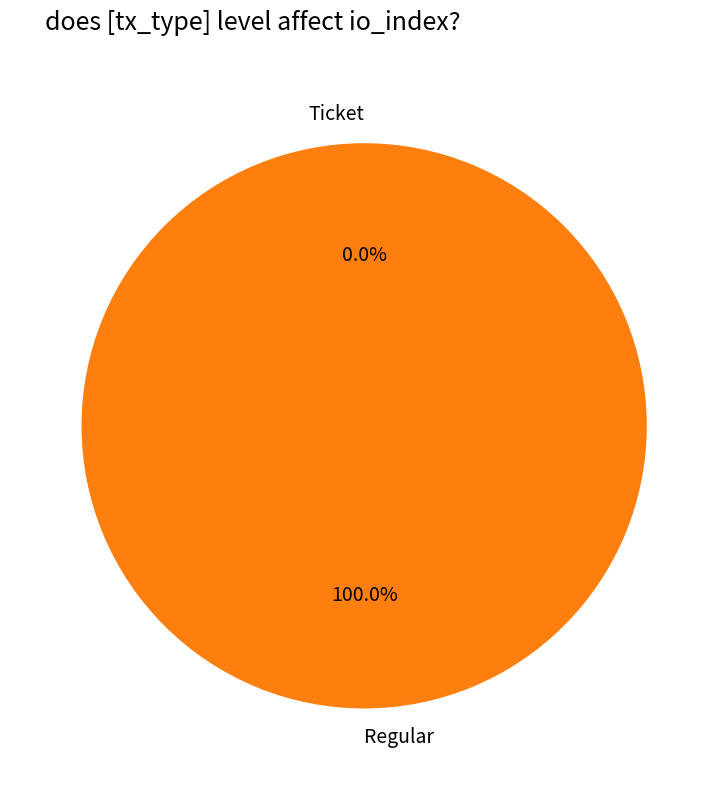

True or false: Regular accounts for 100% of the total.

True